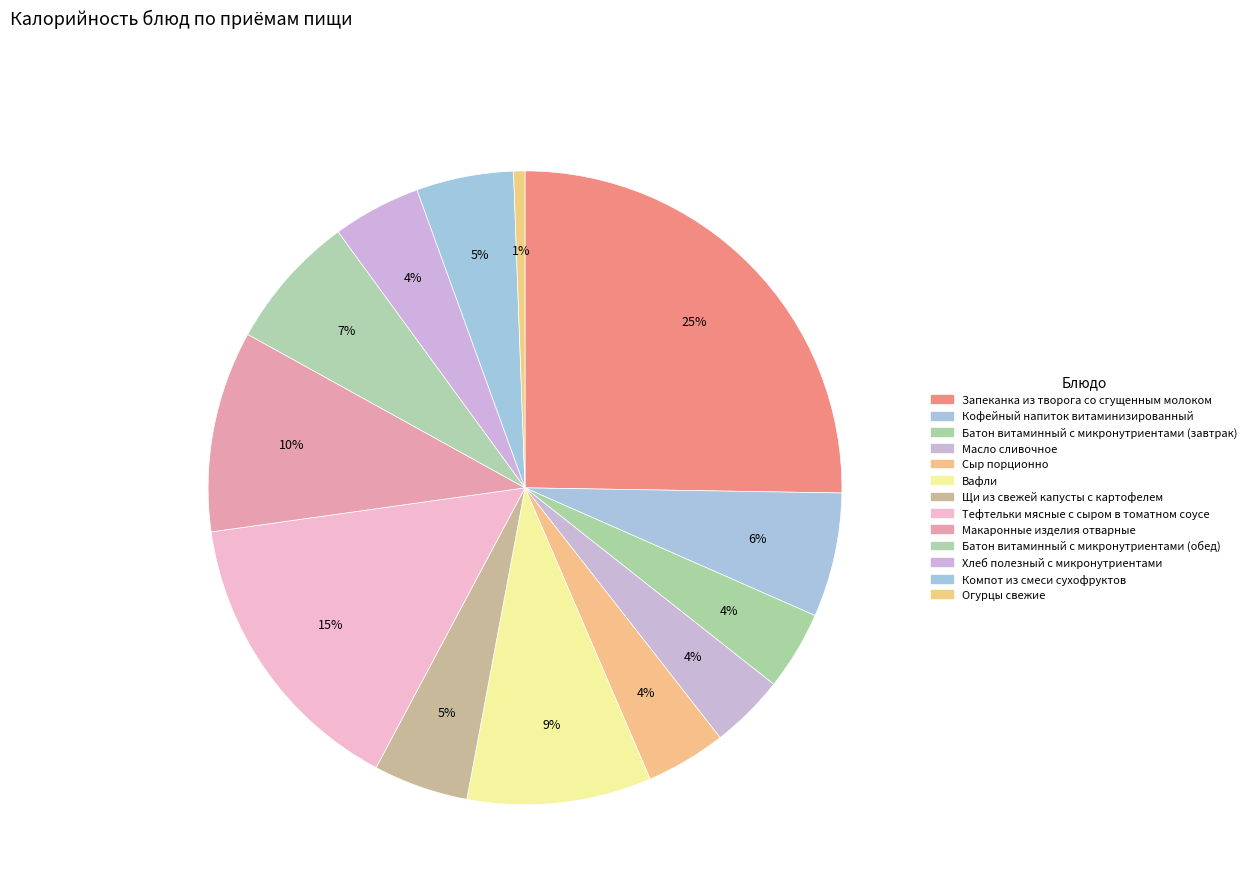

Is it true that Компот из смеси сухофруктов is 5% of the pie?

True